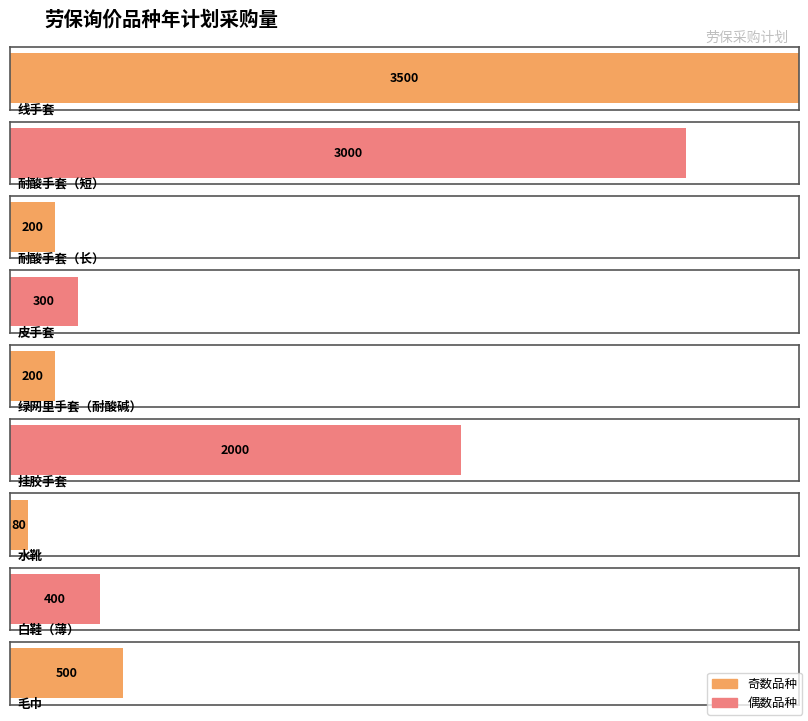

True or false: the data shows 530 at 白鞋（薄）.

False